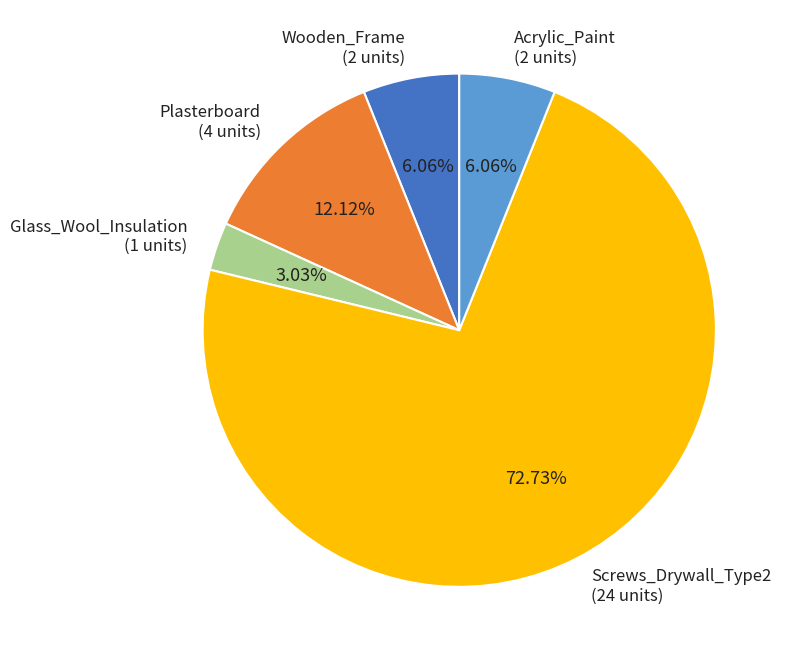

Does Screws_Drywall_Type2 account for over 50% of the chart?

Yes